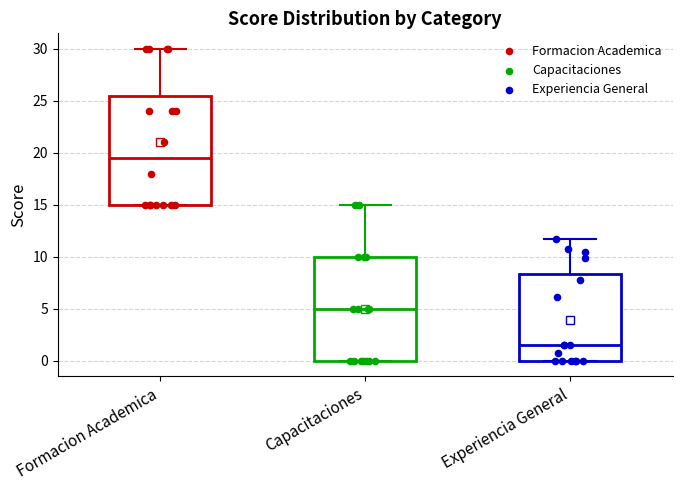

Reading left to right, read every box against the y-axis: the position of its median line, the range the box covers, and the ends of its whiskers. The values are not printed on the chart, so give them approximately, as read against the axis.

Formacion Academica: median 19.5, box 15.0 to 25.5, whiskers 15.0 to 30.0
Capacitaciones: median 5.0, box 0.0 to 10.0, whiskers 0.0 to 15.0
Experiencia General: median 1.5, box 0.0 to 8.5, whiskers 0.0 to 11.5